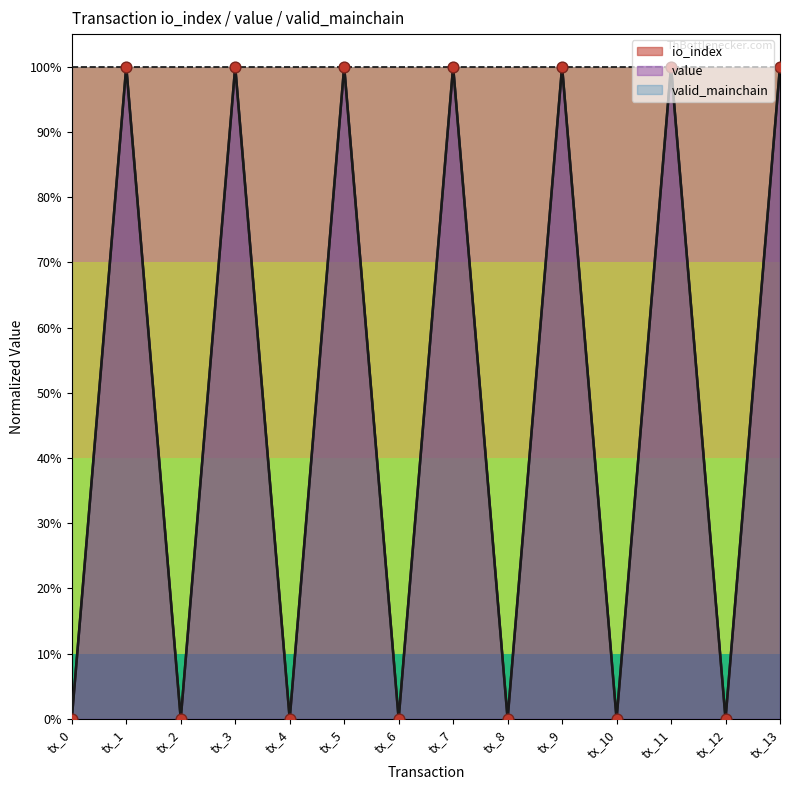

Is the value of io_index at tx_6 greater than the value of value at tx_4?

No